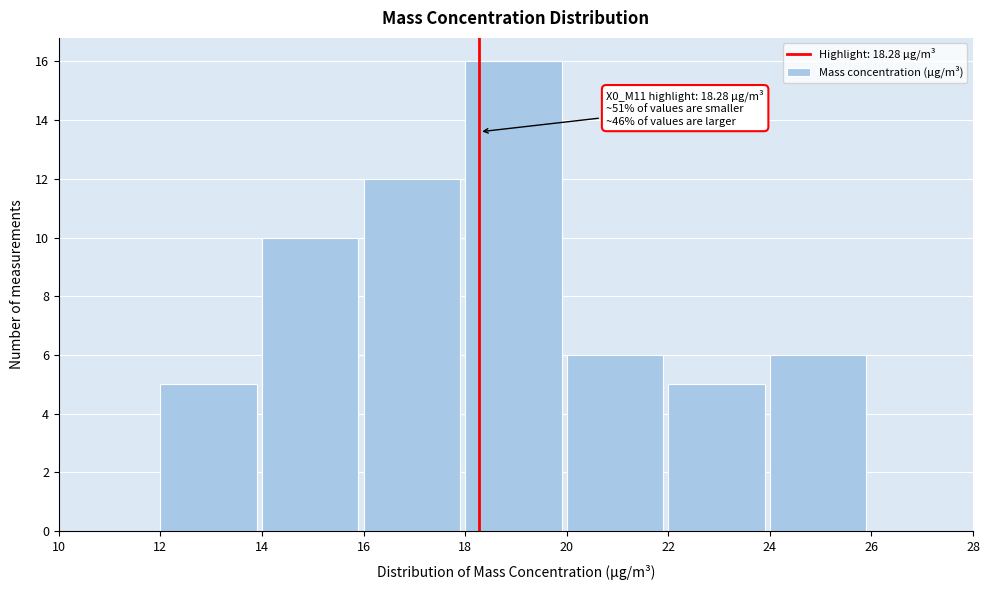

Which range on the x-axis has the tallest bar?

18 to 20